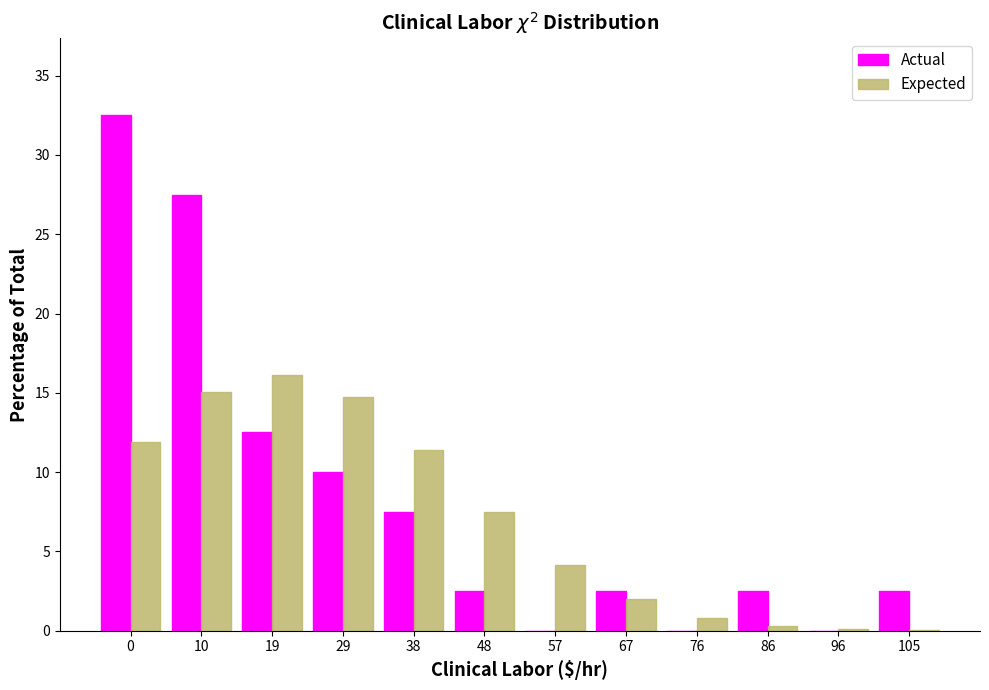

Which series changed the most between 0 and 76?

Actual